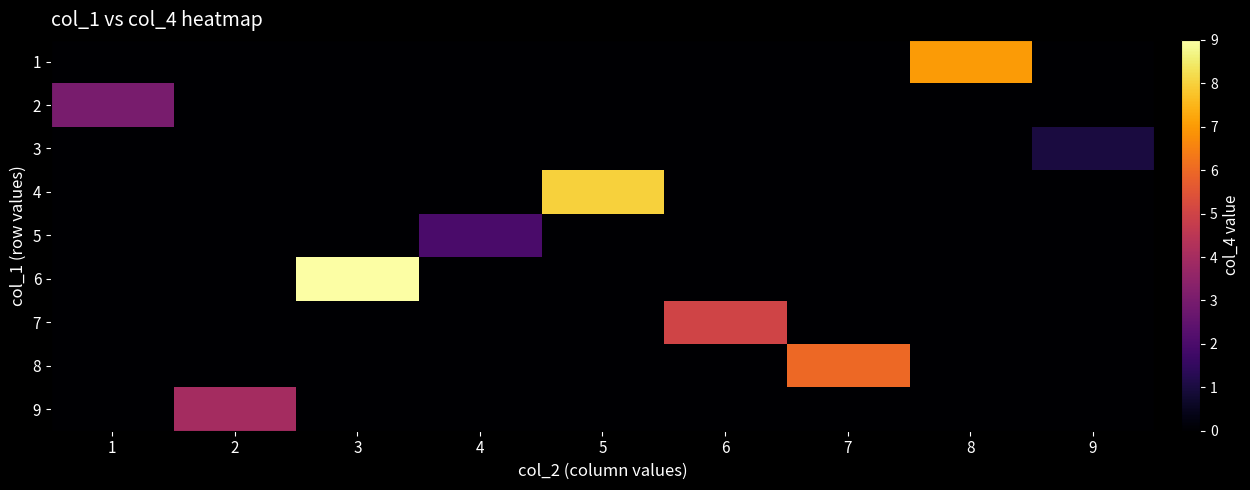

Reading left to right, extract all data points from this chart.

1: 1=0	2=0	3=0	4=0	5=0	6=0	7=0	8=7	9=0
2: 1=3	2=0	3=0	4=0	5=0	6=0	7=0	8=0	9=0
3: 1=0	2=0	3=0	4=0	5=0	6=0	7=0	8=0	9=1
4: 1=0	2=0	3=0	4=0	5=8	6=0	7=0	8=0	9=0
5: 1=0	2=0	3=0	4=2	5=0	6=0	7=0	8=0	9=0
6: 1=0	2=0	3=9	4=0	5=0	6=0	7=0	8=0	9=0
7: 1=0	2=0	3=0	4=0	5=0	6=5	7=0	8=0	9=0
8: 1=0	2=0	3=0	4=0	5=0	6=0	7=6	8=0	9=0
9: 1=0	2=4	3=0	4=0	5=0	6=0	7=0	8=0	9=0